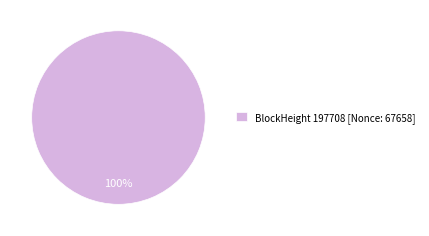

Does BlockHeight 197708 [Nonce: 67658] represent more than half of the total?

Yes